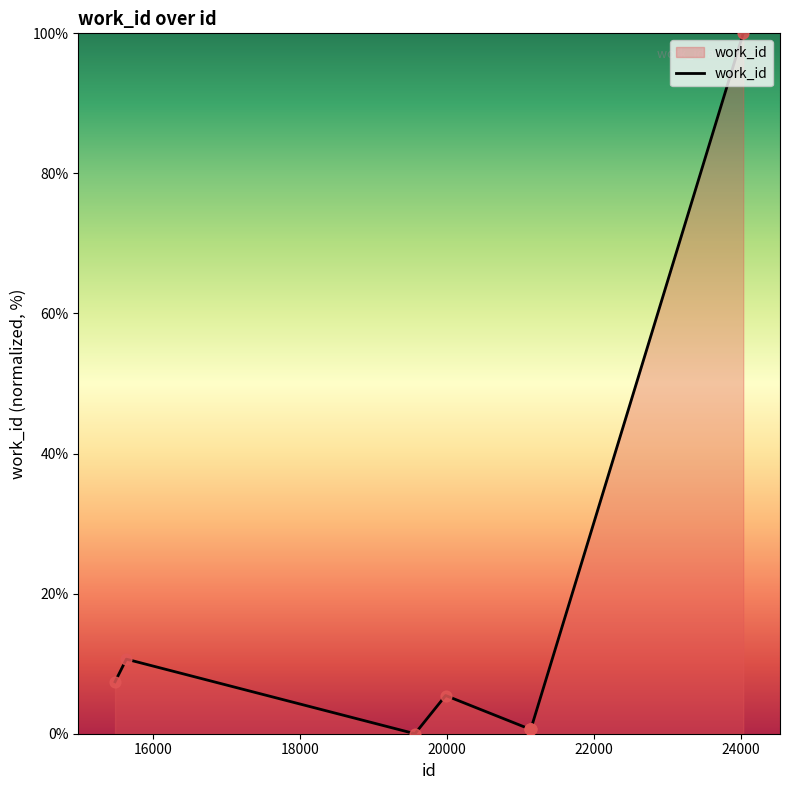

What is the difference between the maximum and minimum values?

100.0